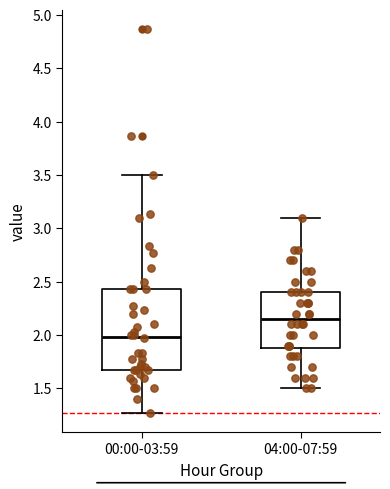

Comparing the boxes themselves (not the whiskers), which one is the tallest?

00:00-03:59